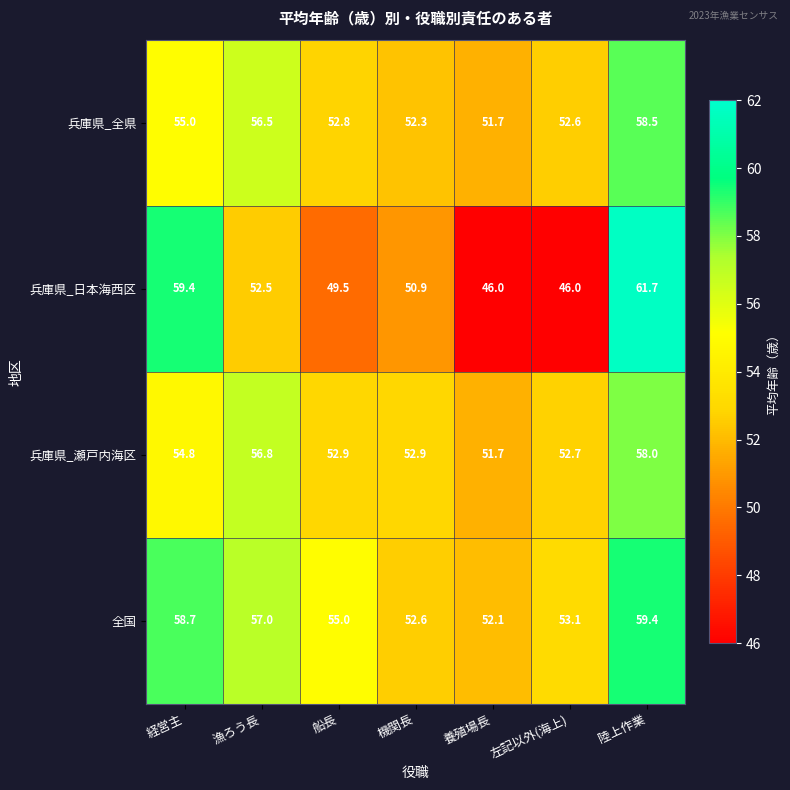

Between 船長 and 左記以外(海上), which series saw the biggest shift?

兵庫県_日本海西区